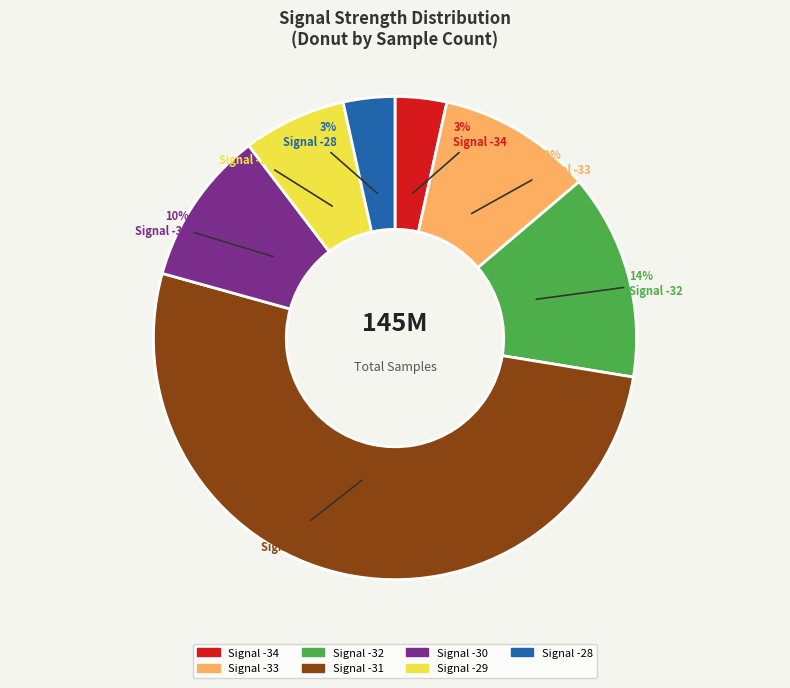

Count the number of slices in the pie.

7